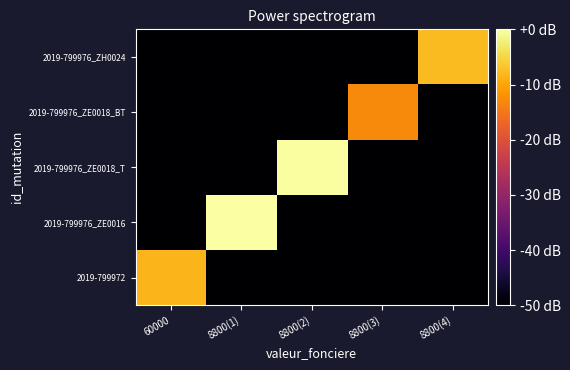

Which series has the largest total across all categories?

2019-799976_ZE0016